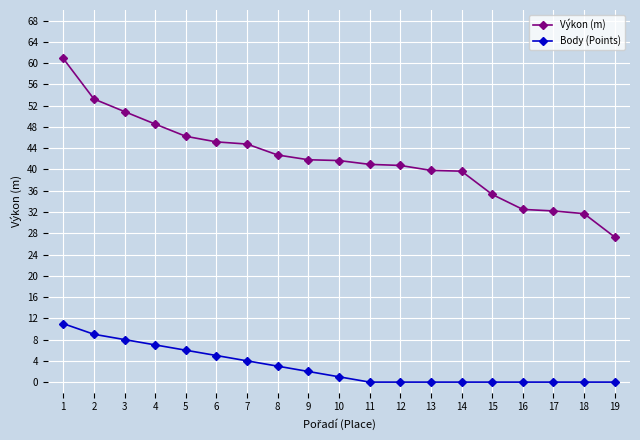

True or false: Body (Points) and Výkon (m) intersect in this chart.

False